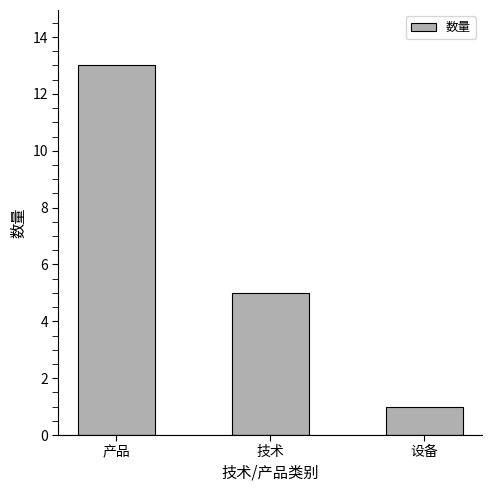

How many series are shown in this chart?

1